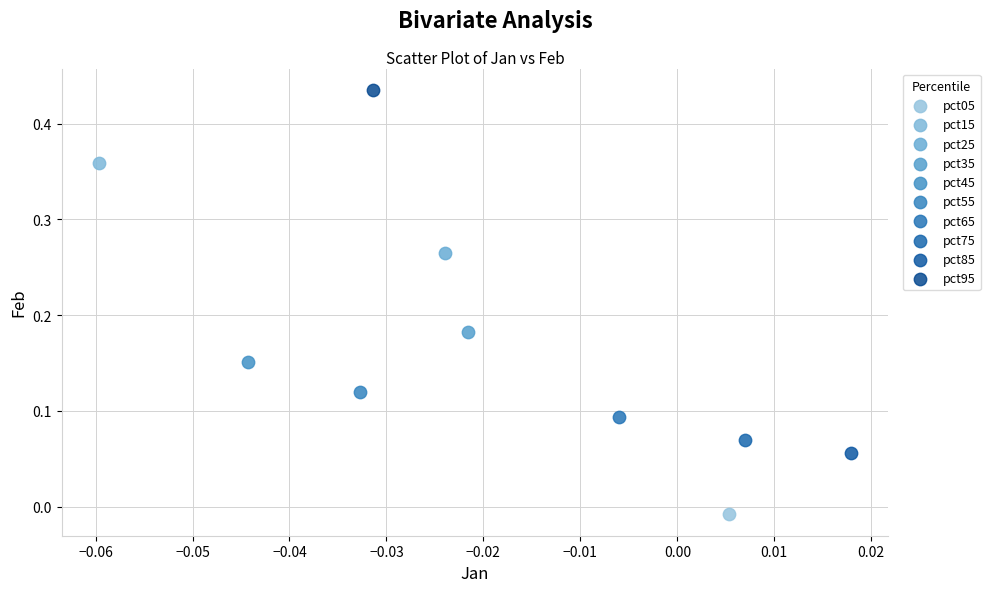

What are all the series names shown in the legend?

pct05, pct15, pct25, pct35, pct45, pct55, pct65, pct75, pct85, pct95